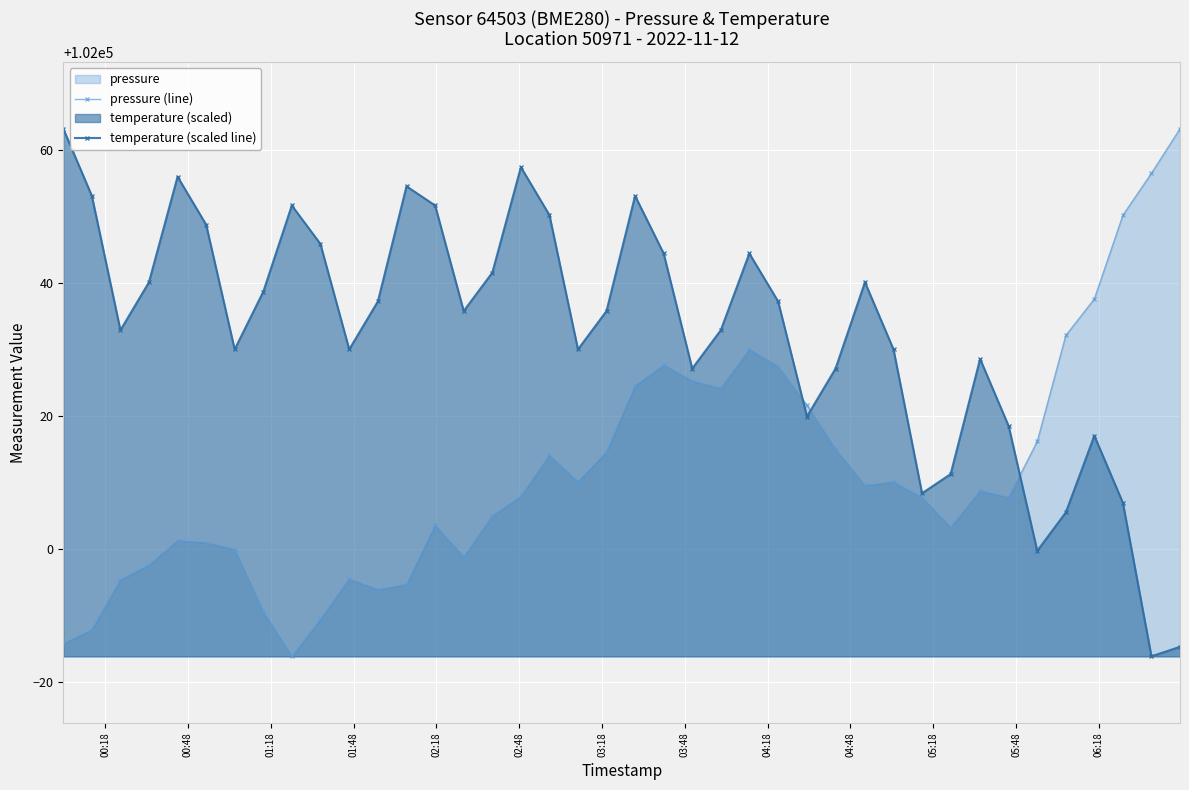

What is the minimum value shown in the chart?

101983.9